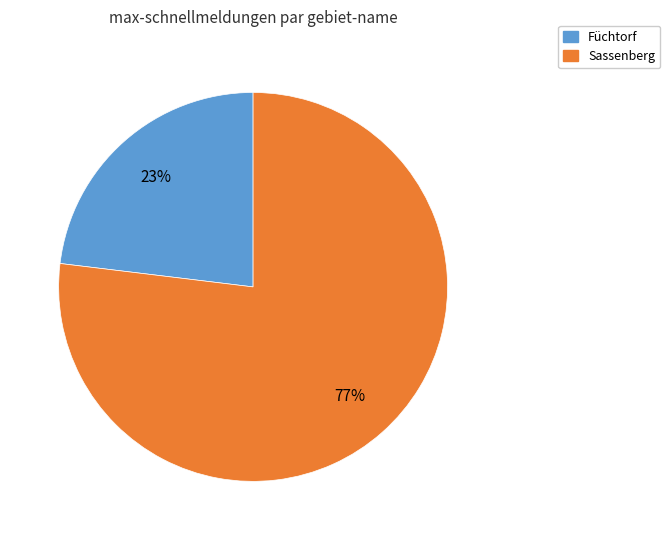

Which category has the smallest portion of the pie?

Füchtorf